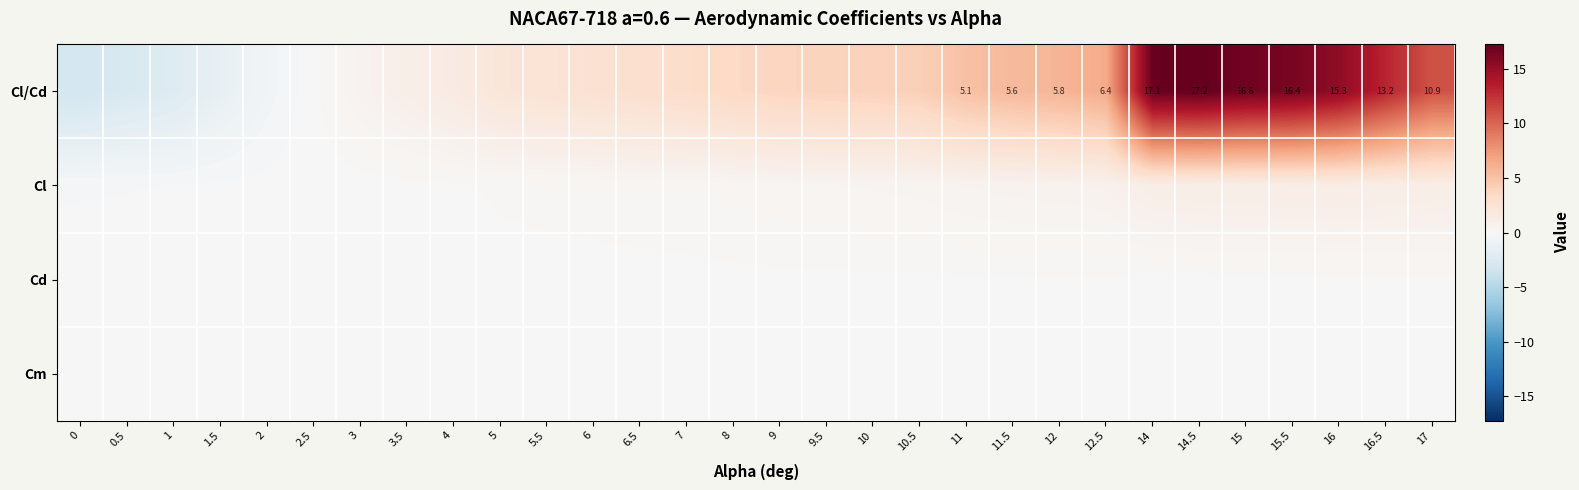

What is the total value across all series at 9?

4.2